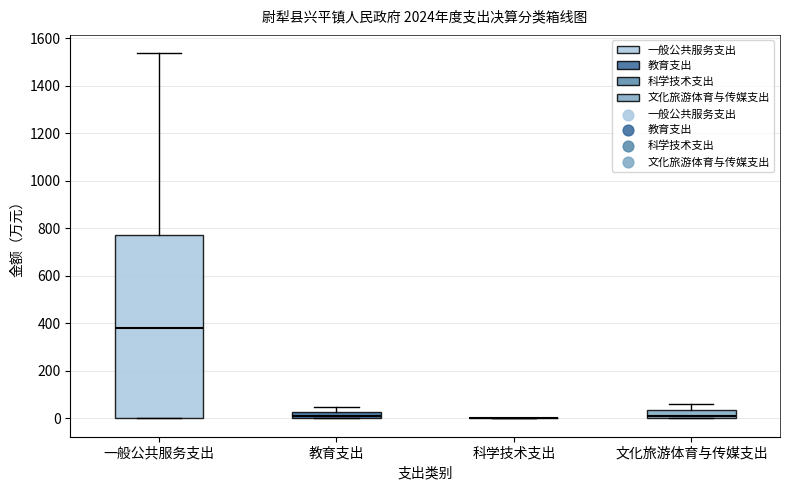

Where does the median line of the box for 文化旅游体育与传媒支出 sit on the y-axis? The values are not printed on the chart, so give them approximately, as read against the axis.

20